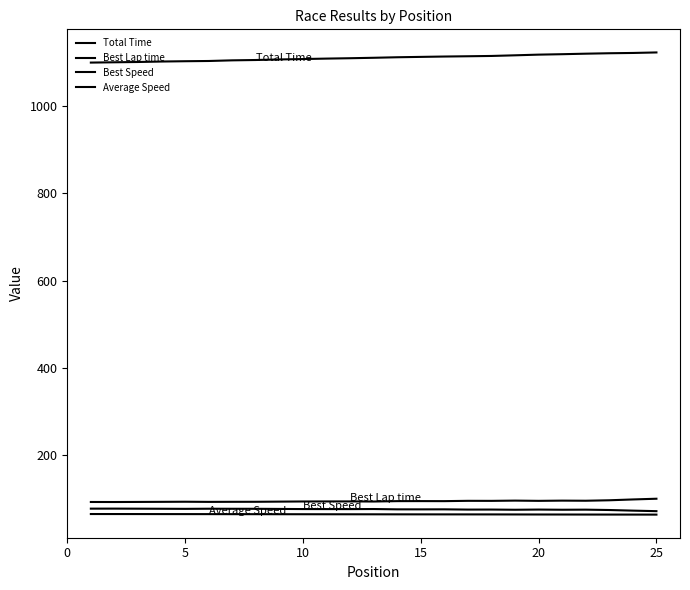

How many lines are shown in the chart?

4